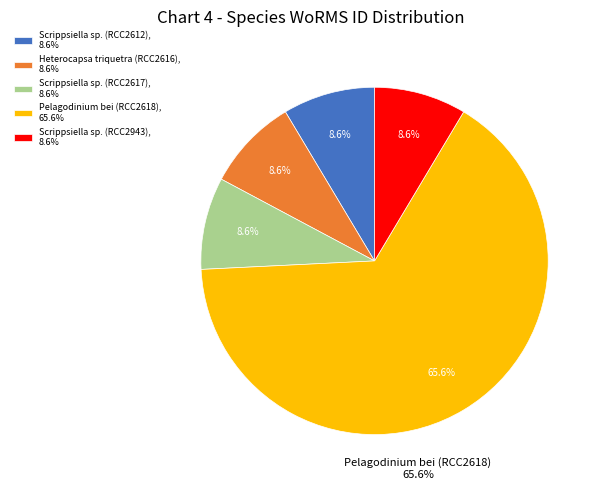

Which slice is the largest?

Pelagodinium bei (RCC2618)